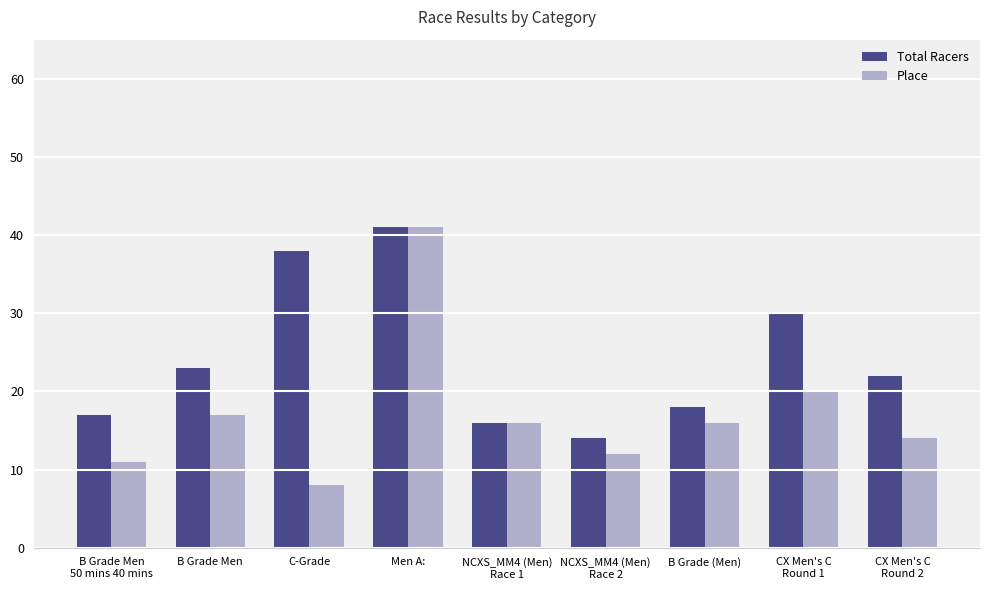

True or false: Total Racers has a value of 28 at B Grade Men
50 mins 40 mins.

False